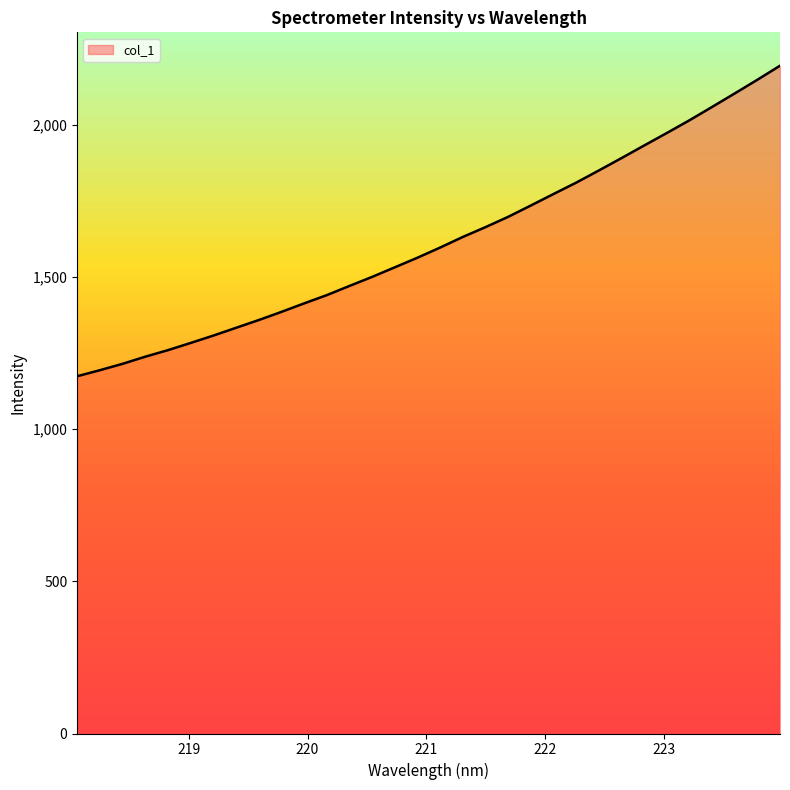

What is the maximum value shown in the chart?

2193.0